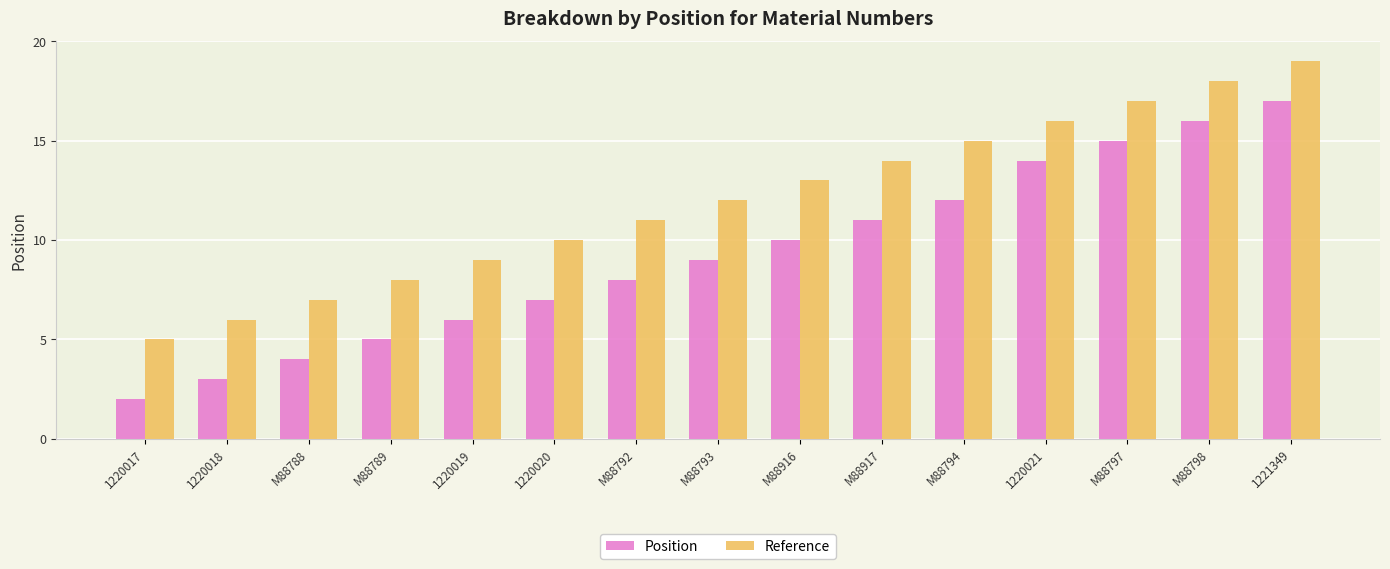

Reading left to right, what are all the values shown in this chart?

Position: 1220017=2	1220018=3	M88788=4	M88789=5	1220019=6	1220020=7	M88792=8	M88793=9	M88916=10	M88917=11	M88794=12	1220021=14	M88797=15	M88798=16	1221349=17
Reference: 1220017=5	1220018=6	M88788=7	M88789=8	1220019=9	1220020=10	M88792=11	M88793=12	M88916=13	M88917=14	M88794=15	1220021=16	M88797=17	M88798=18	1221349=19